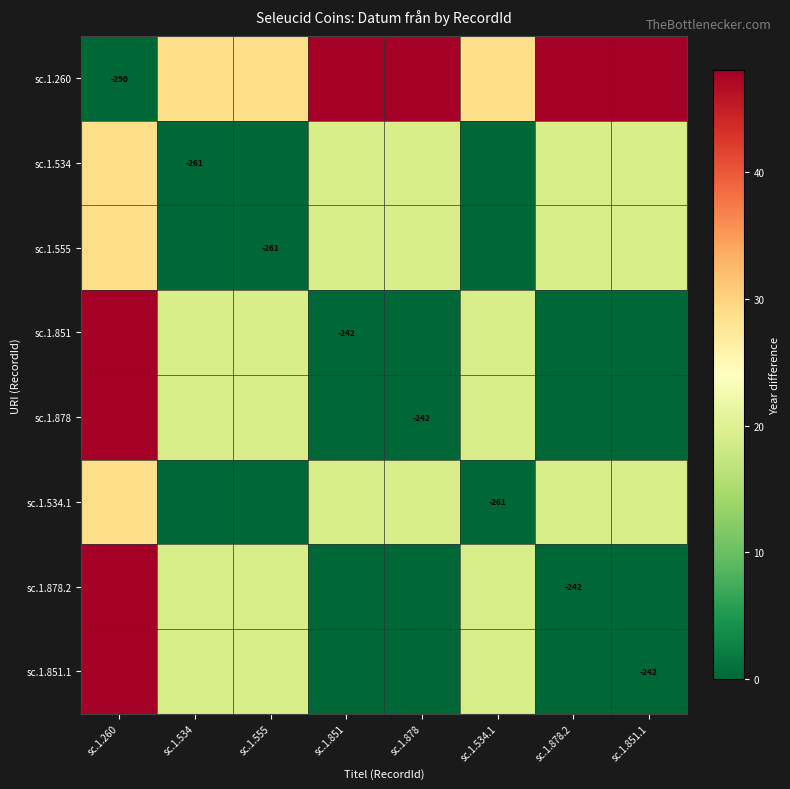

What is the difference between the sc.1.851.1 values at sc.1.851.1 and sc.1.534?

19